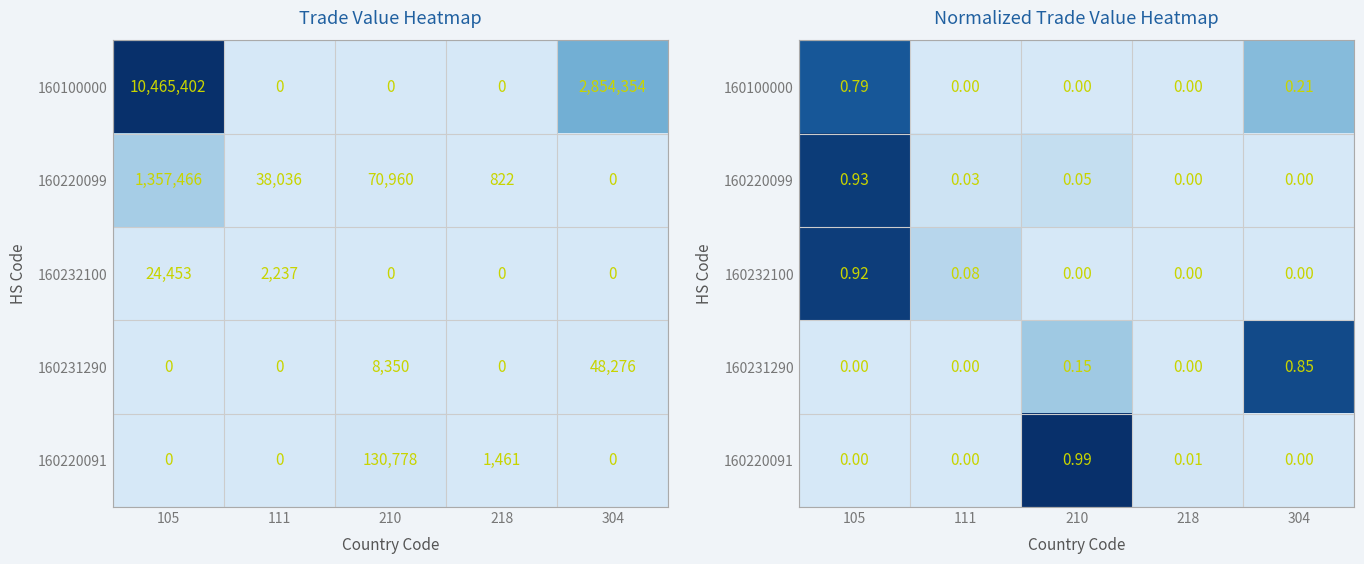

Is the value of 160232100 at 210 greater than the value of 160220099 at 304?

No